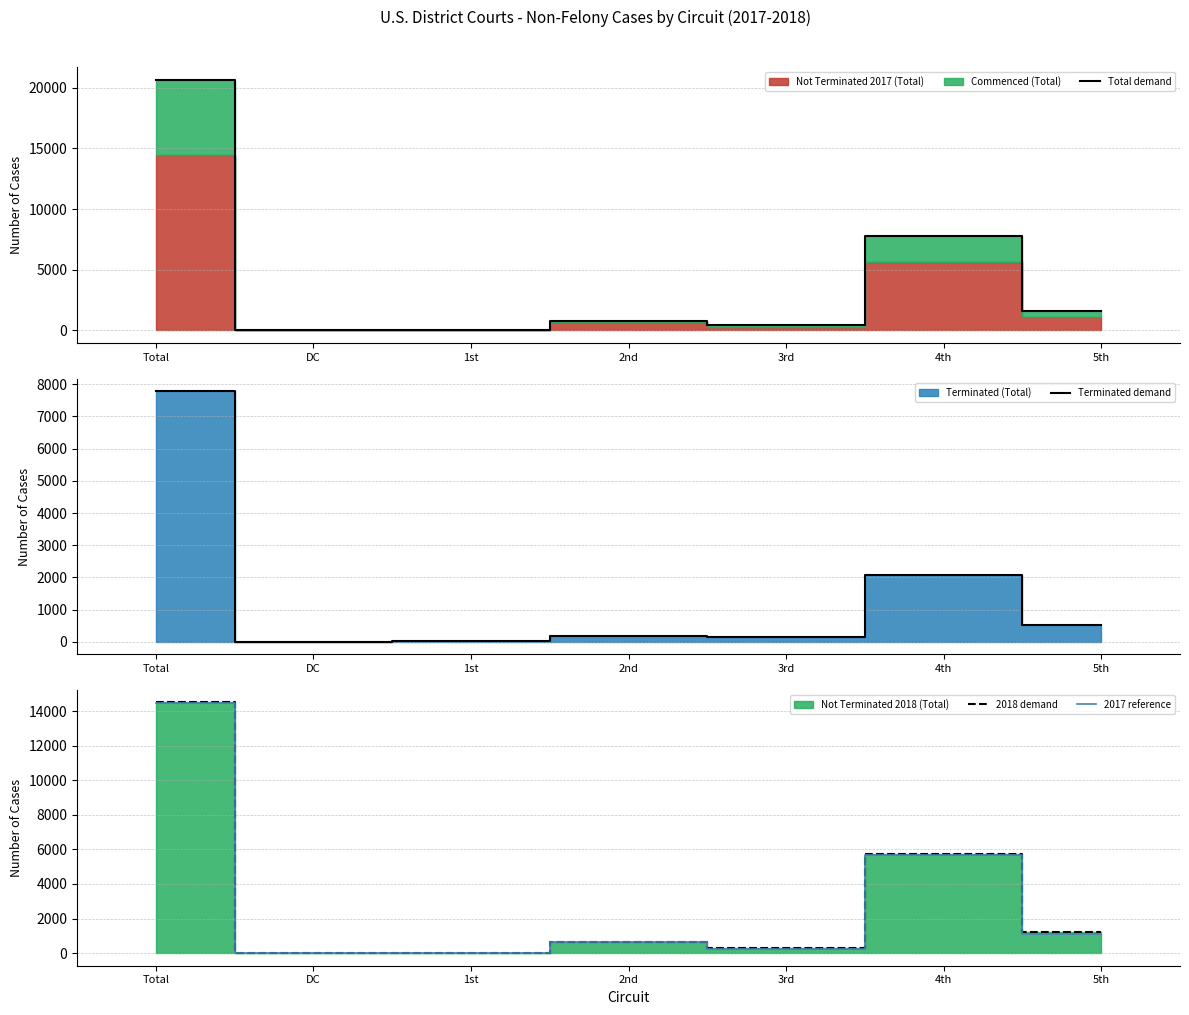

Between 2nd and 1st, which is larger?

2nd